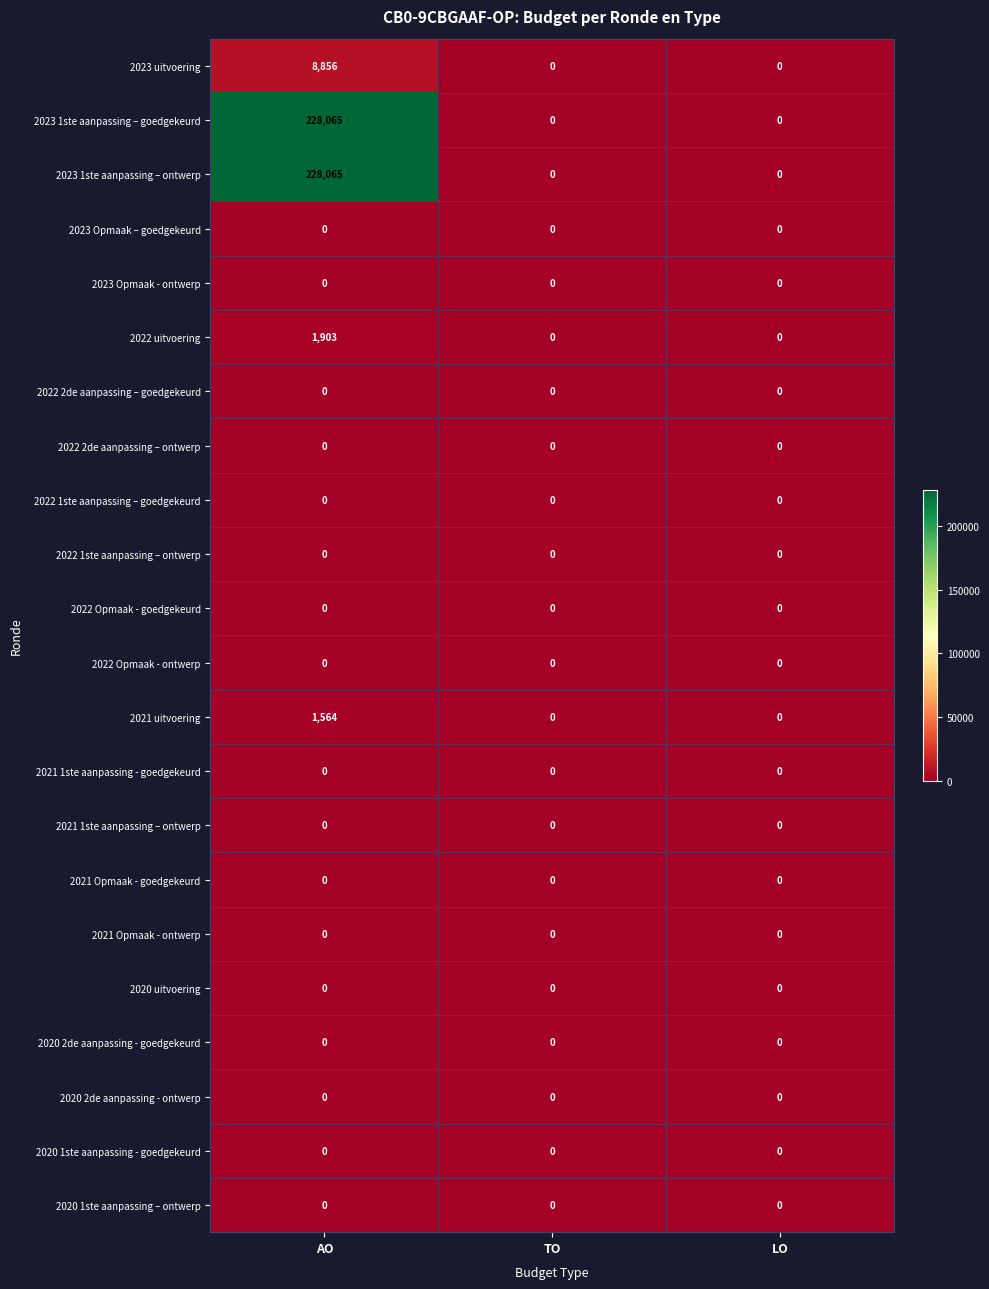

The 2023 1ste aanpassing – goedgekeurd series shows -77905 at TO. True or false?

False